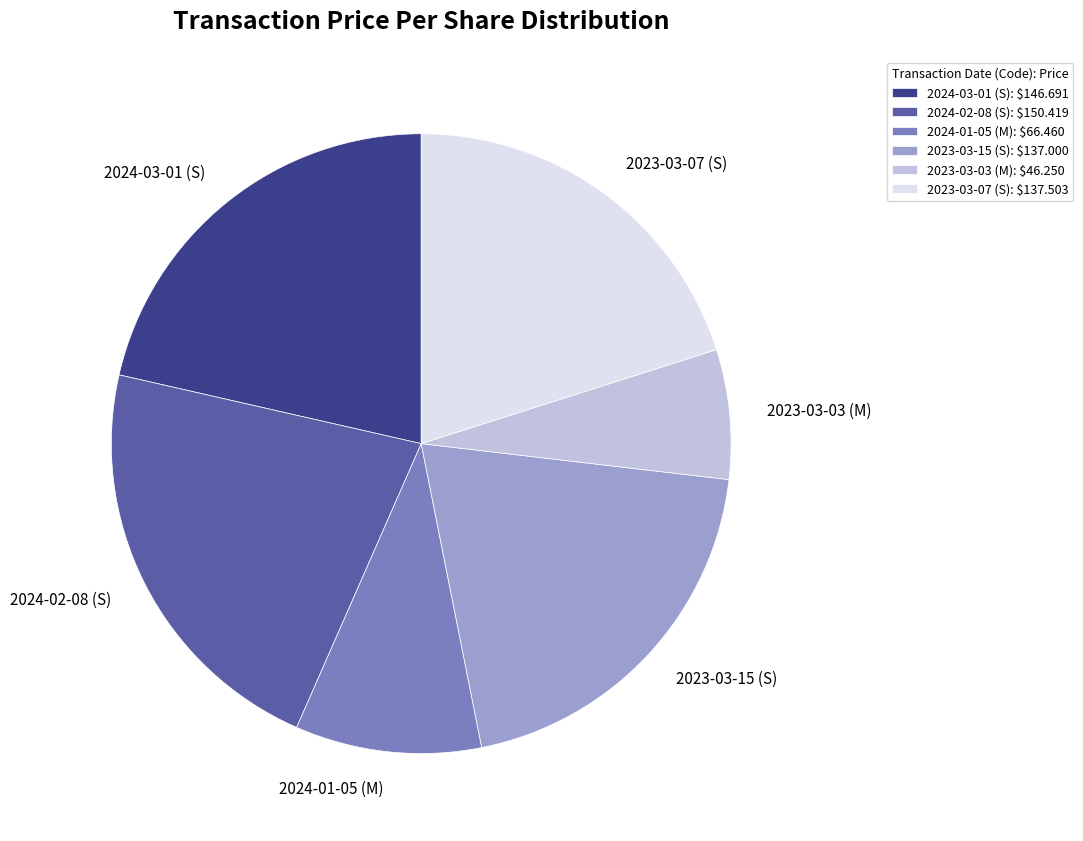

Does 2023-03-15 (S) represent more than half of the total?

No